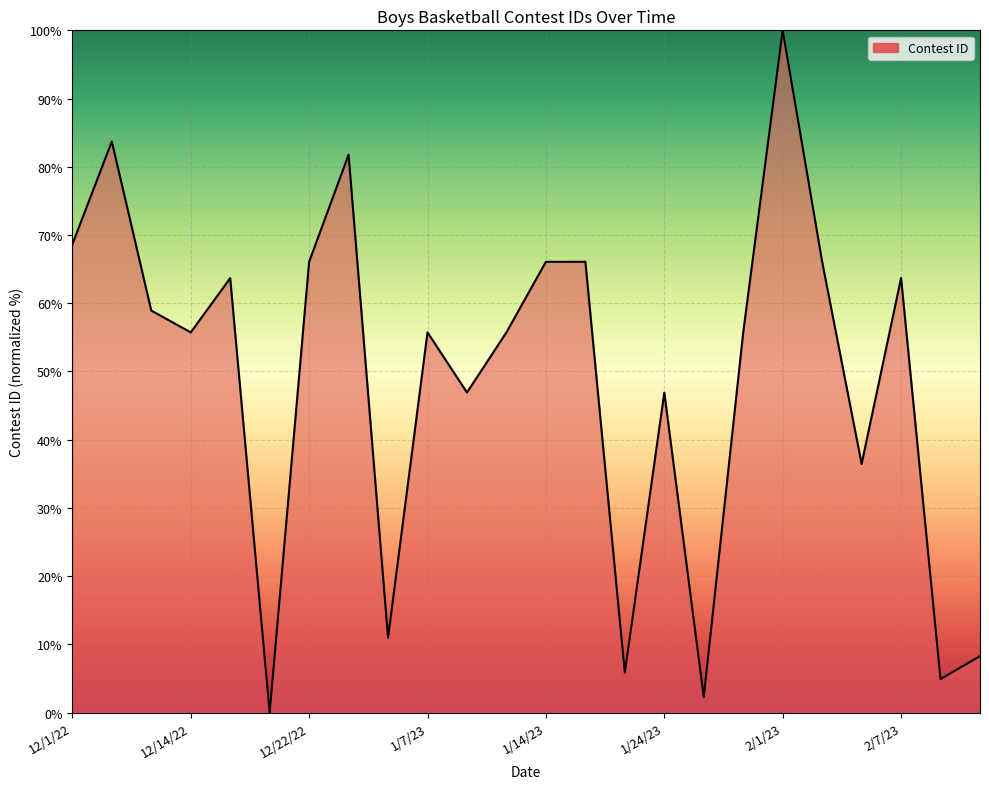

What is the maximum value shown in the chart?

100.0